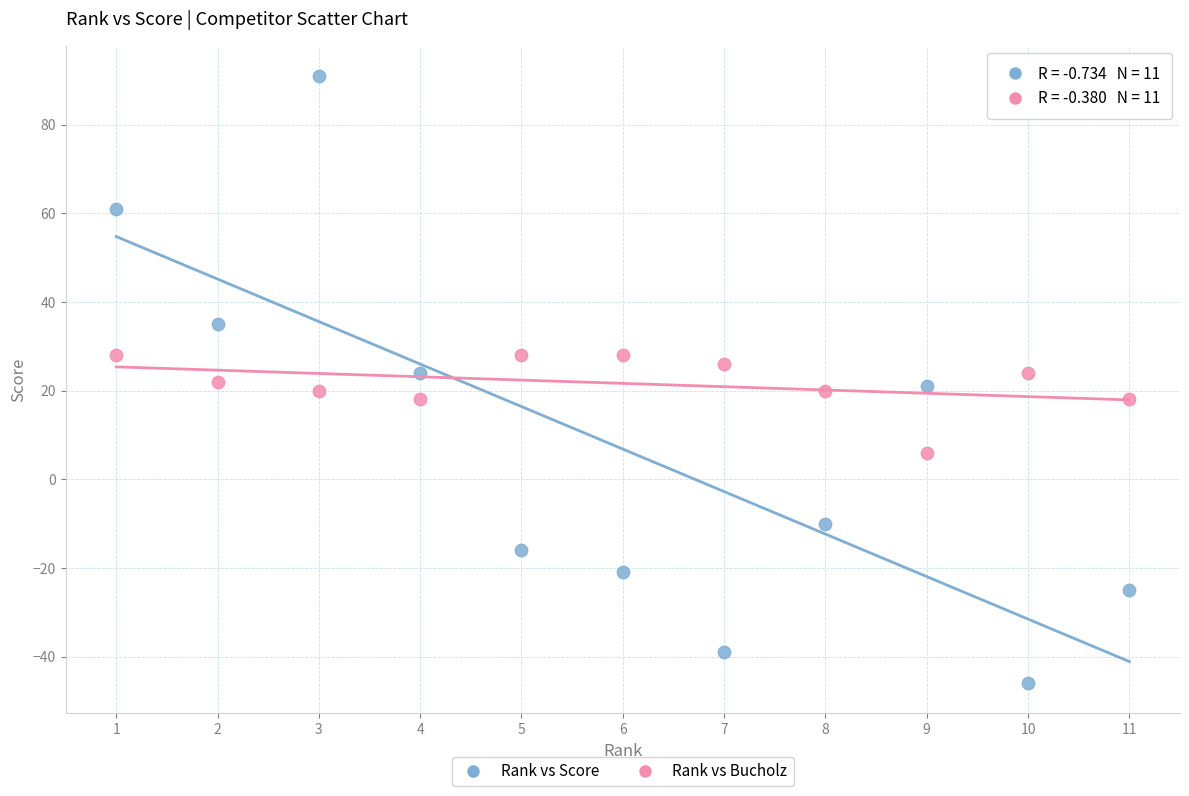

Across all data points, what is the range of Y values (max minus min)?

137